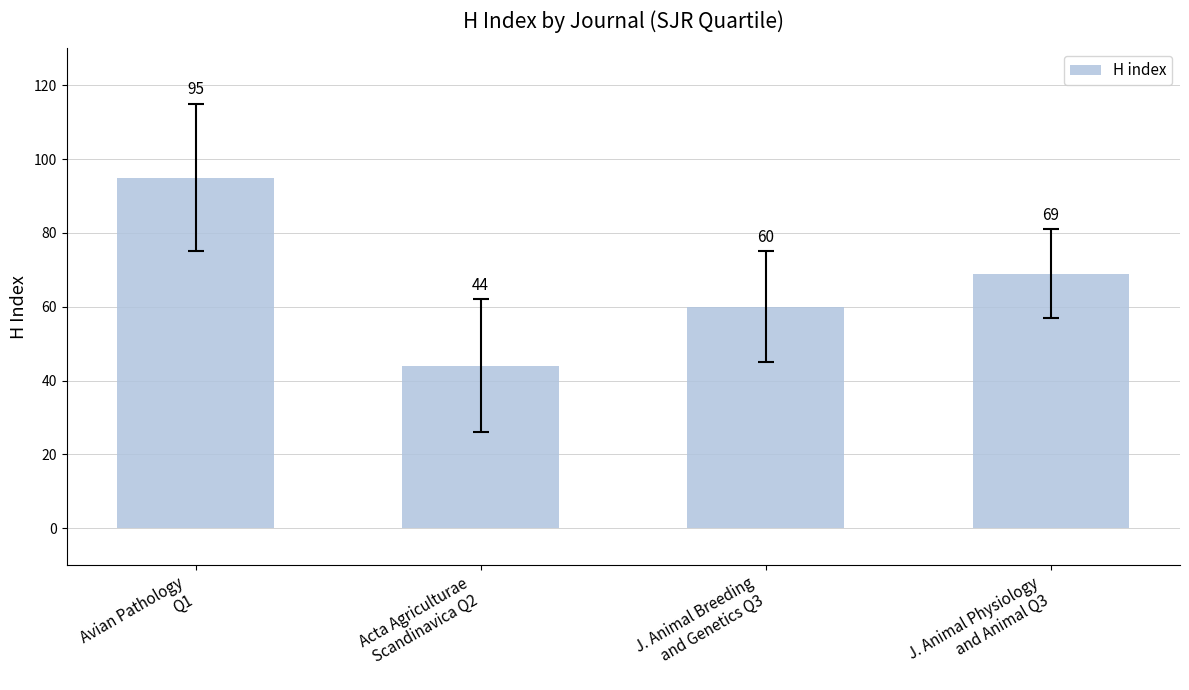

Reading left to right, transcribe all the data shown in this chart.

Avian Pathology
Q1=95	Acta Agriculturae
Scandinavica Q2=44	J. Animal Breeding
and Genetics Q3=60	J. Animal Physiology
and Animal Q3=69